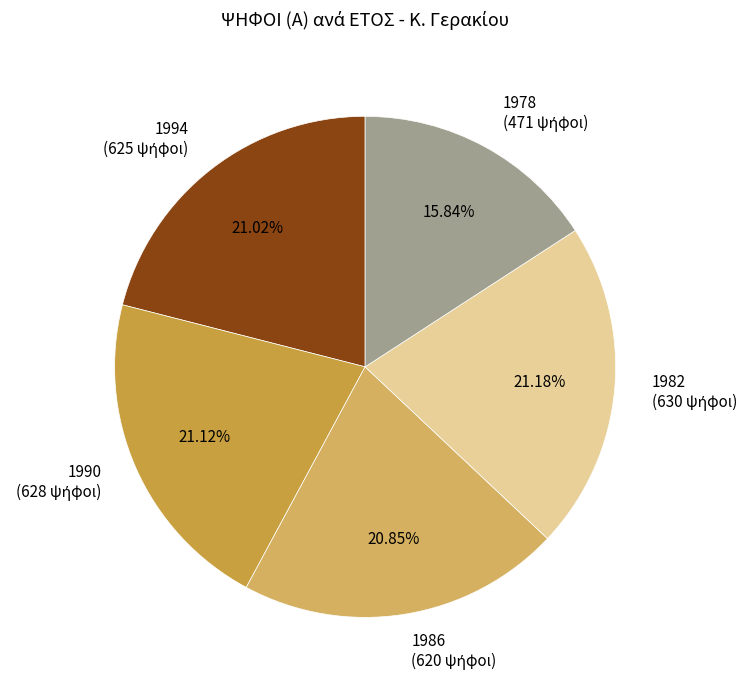

Is there any slice that represents more than half of the pie?

No